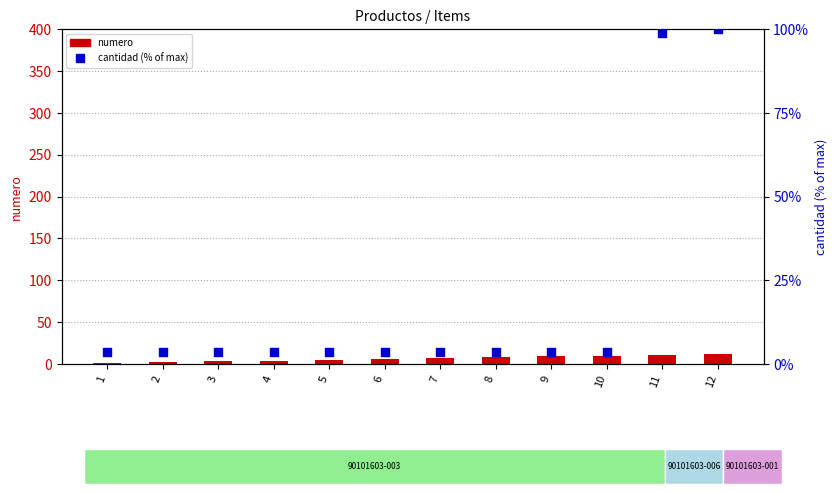

Which series has the largest Y range (max minus min)?

cantidad (normalized %)